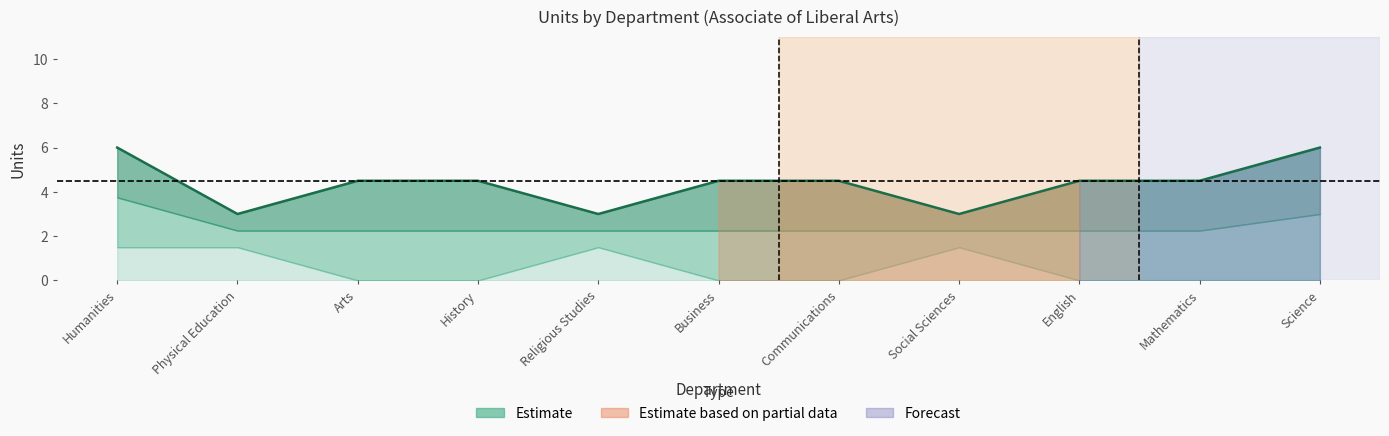

How many data points are above 4?

8